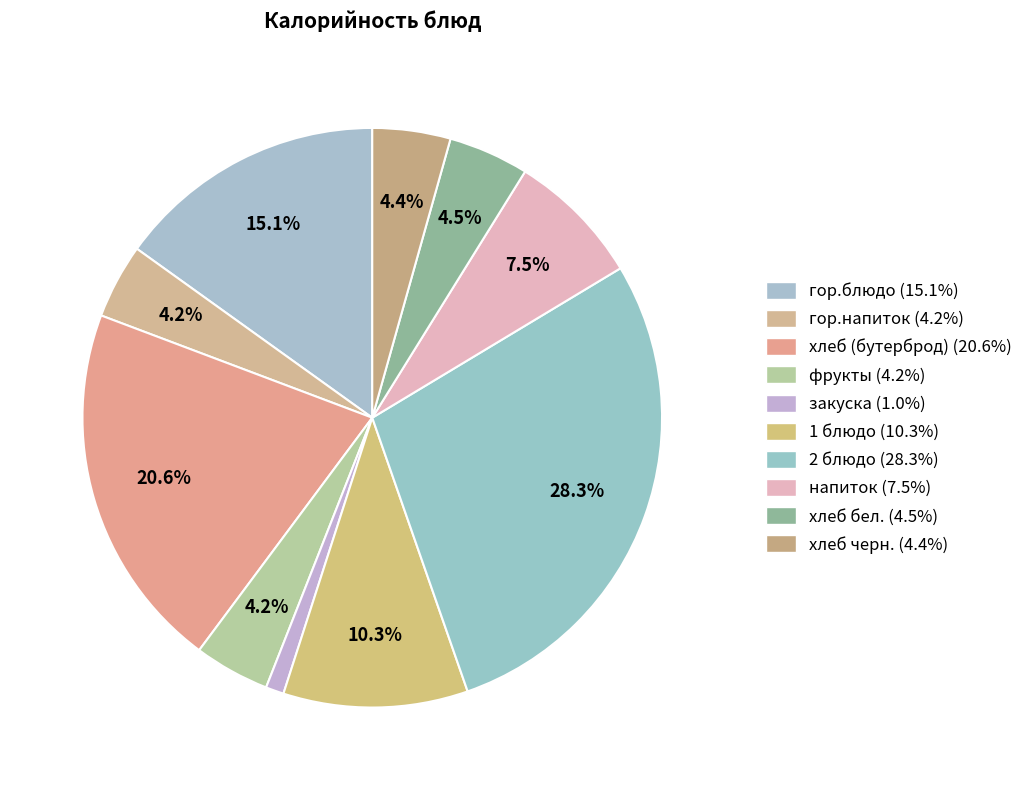

Does any single category account for the majority?

No